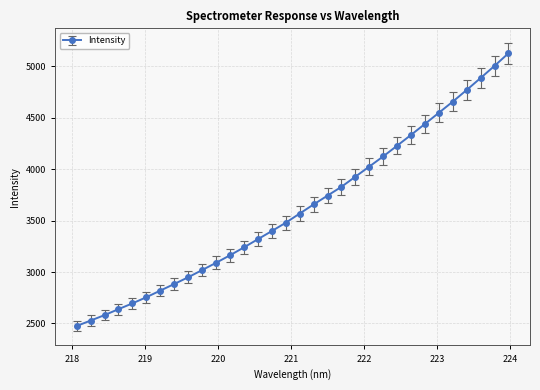

True or false: there are more than 2 points higher than both neighbors.

False